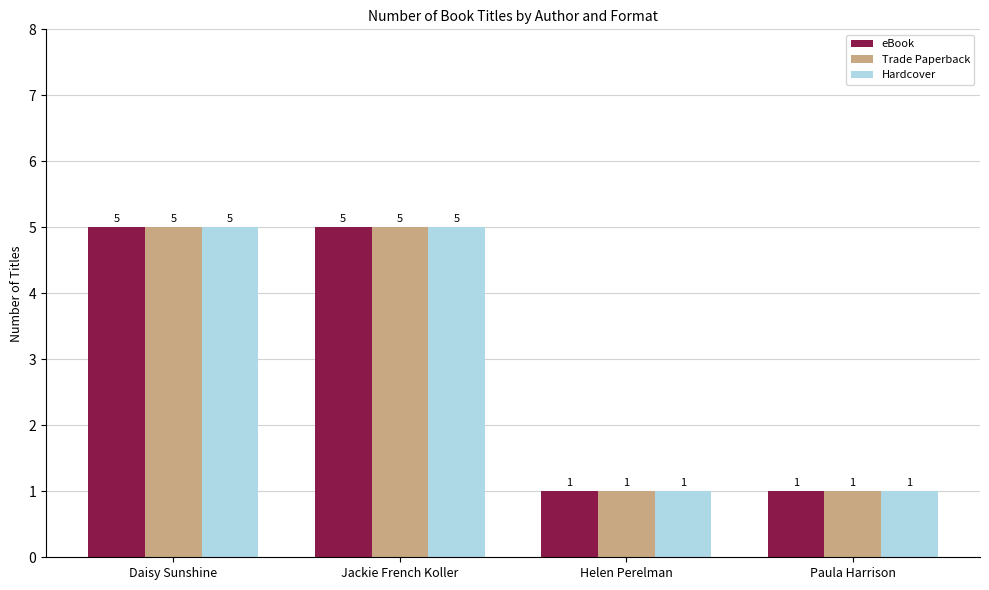

How many Trade Paperback values are between 1 and 5?

4